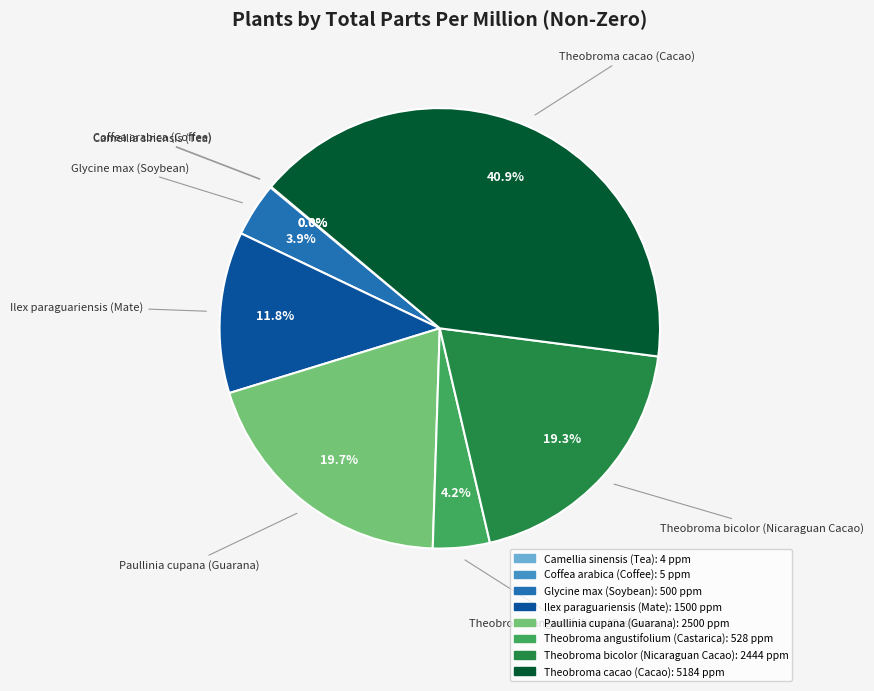

Does any single category account for the majority?

No